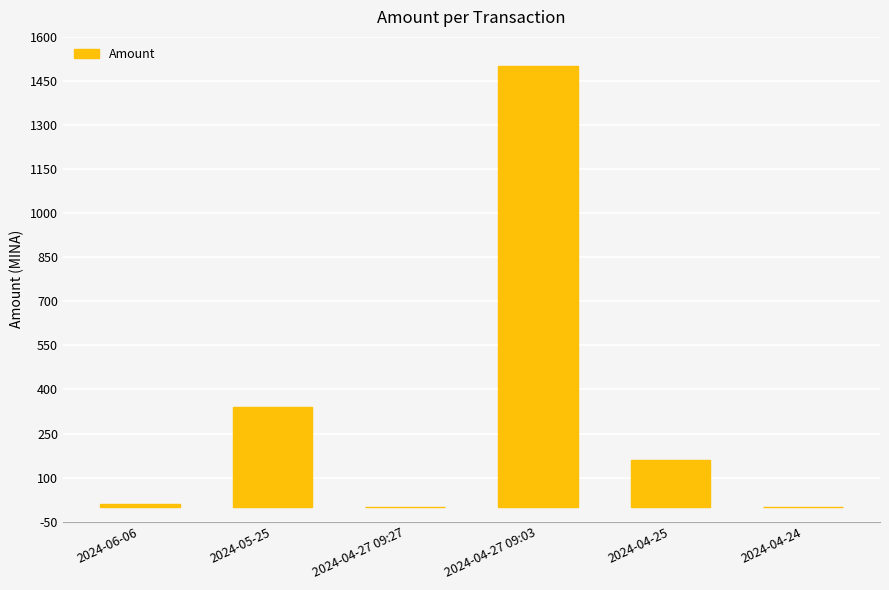

Is it true that the value at 2024-06-06 is 11.8?

True